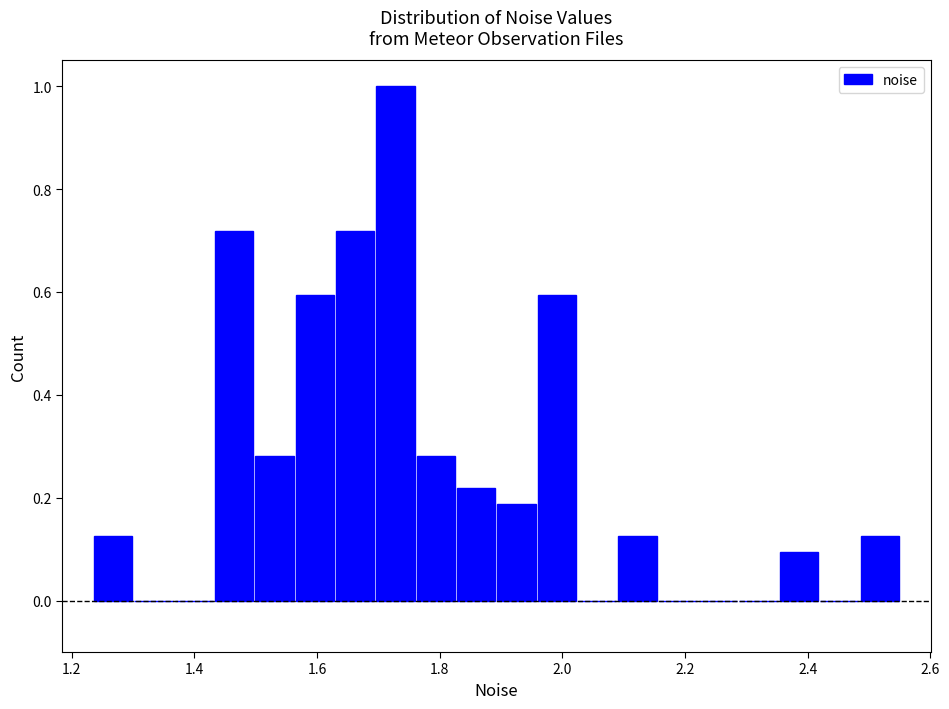

Read against the x-axis, roughly where is the centre of the tallest bar?

1.72